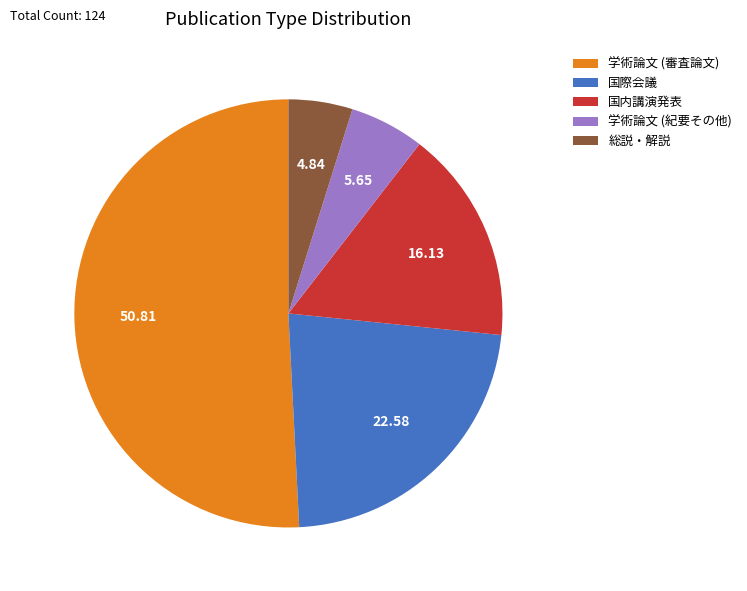

Combined, do 総説・解説 and 国内講演発表 account for over 50%?

No